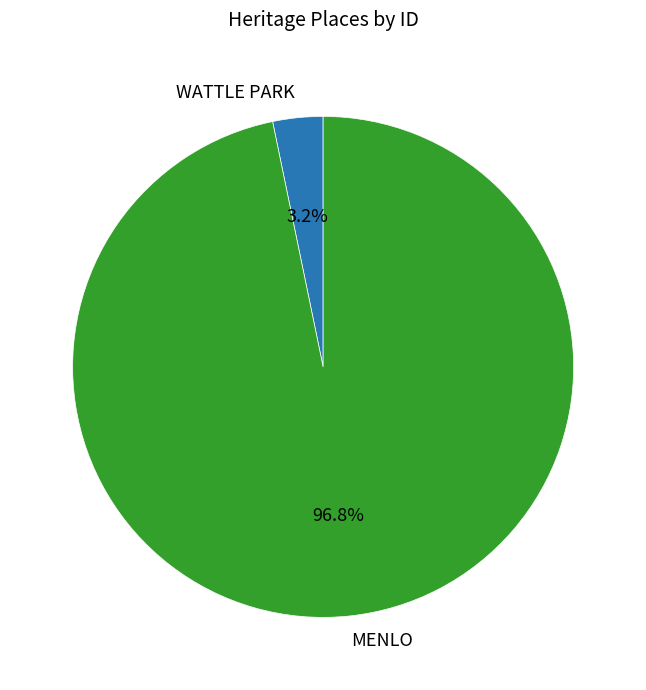

To the nearest percent, what is the combined percentage of MENLO and WATTLE PARK?

100%